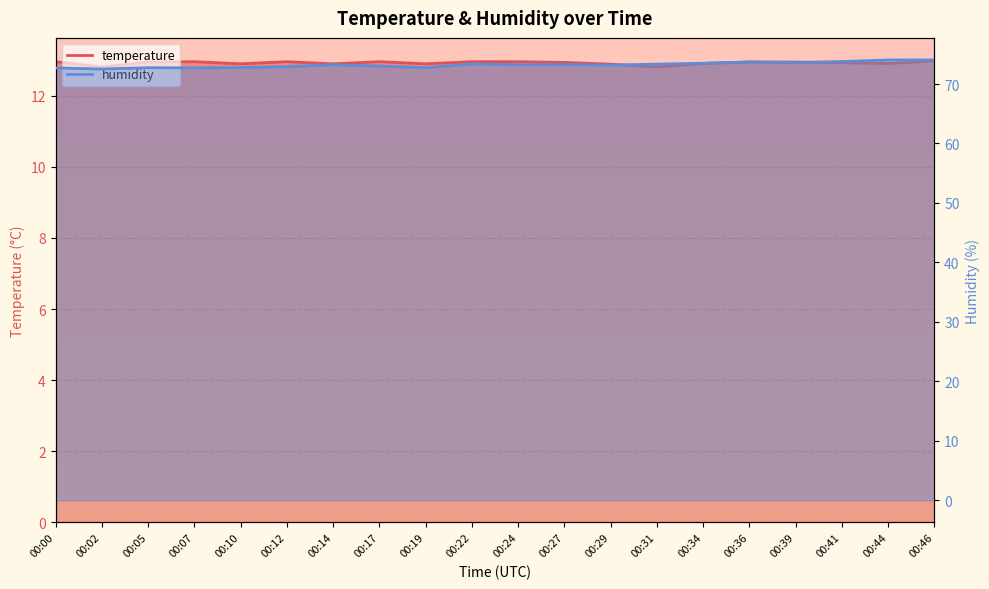

How many temperature values are between 12 and 13?

20